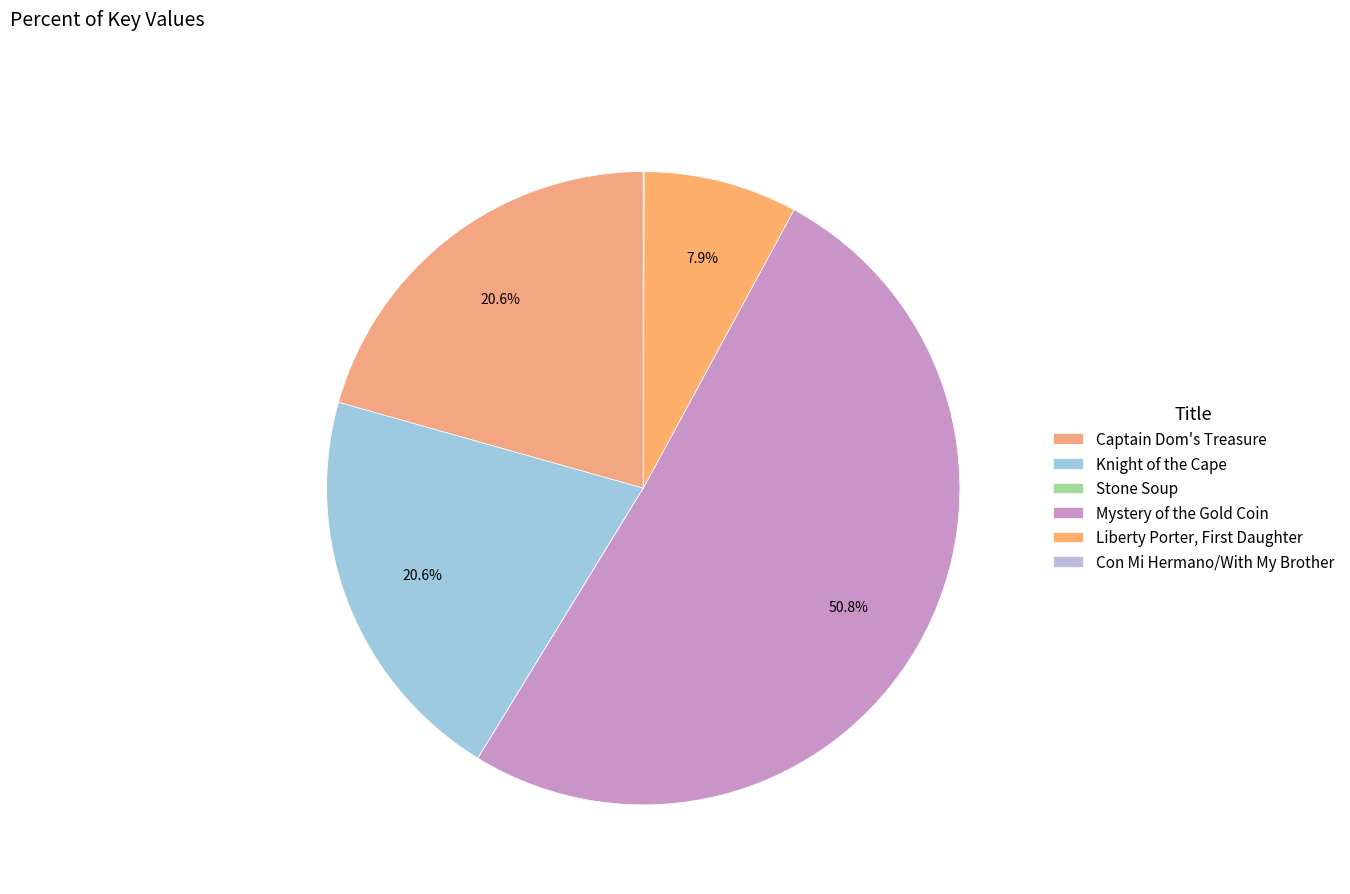

How many segments does this pie chart have?

6